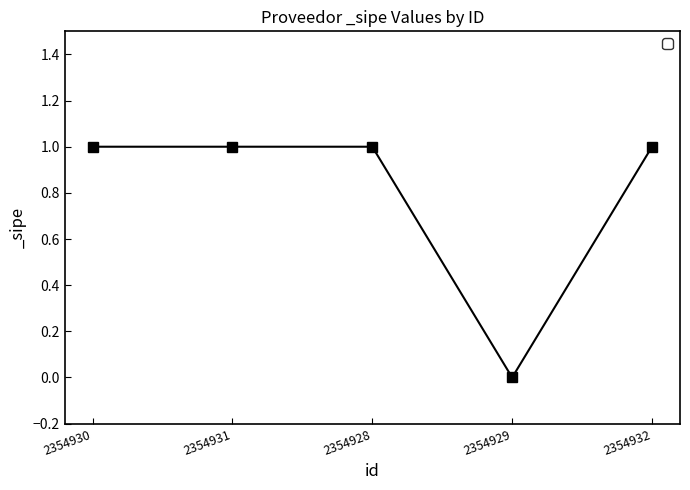

What is the difference between the maximum and minimum values?

1